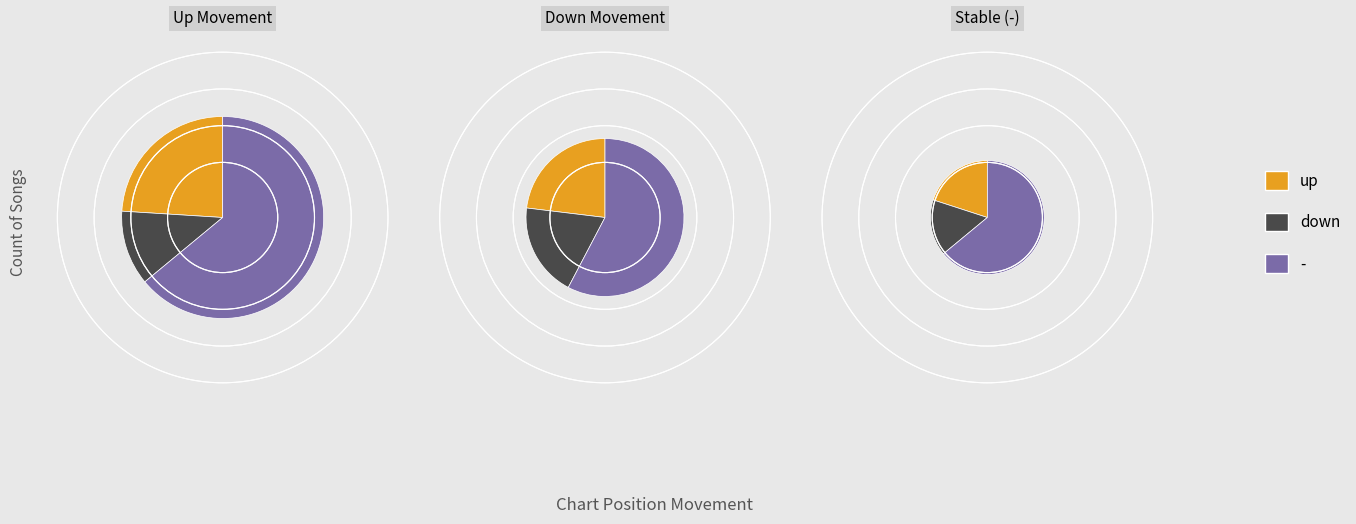

Rank the categories by value from highest to lowest.

-, up, down